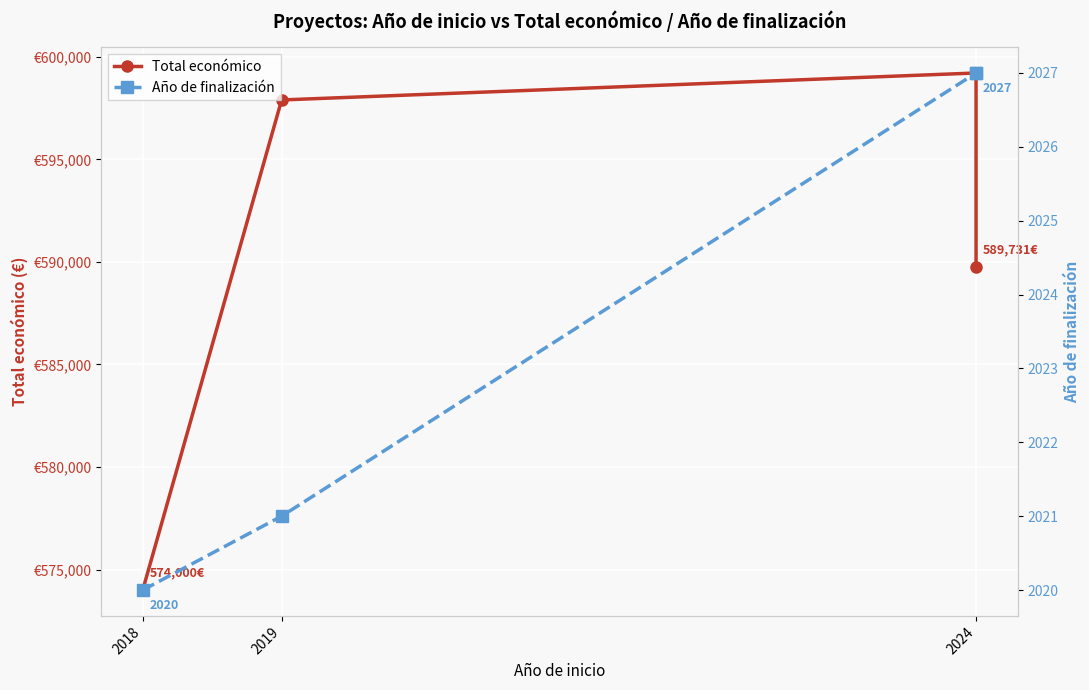

True or false: Año de finalización and Total económico intersect in this chart.

False